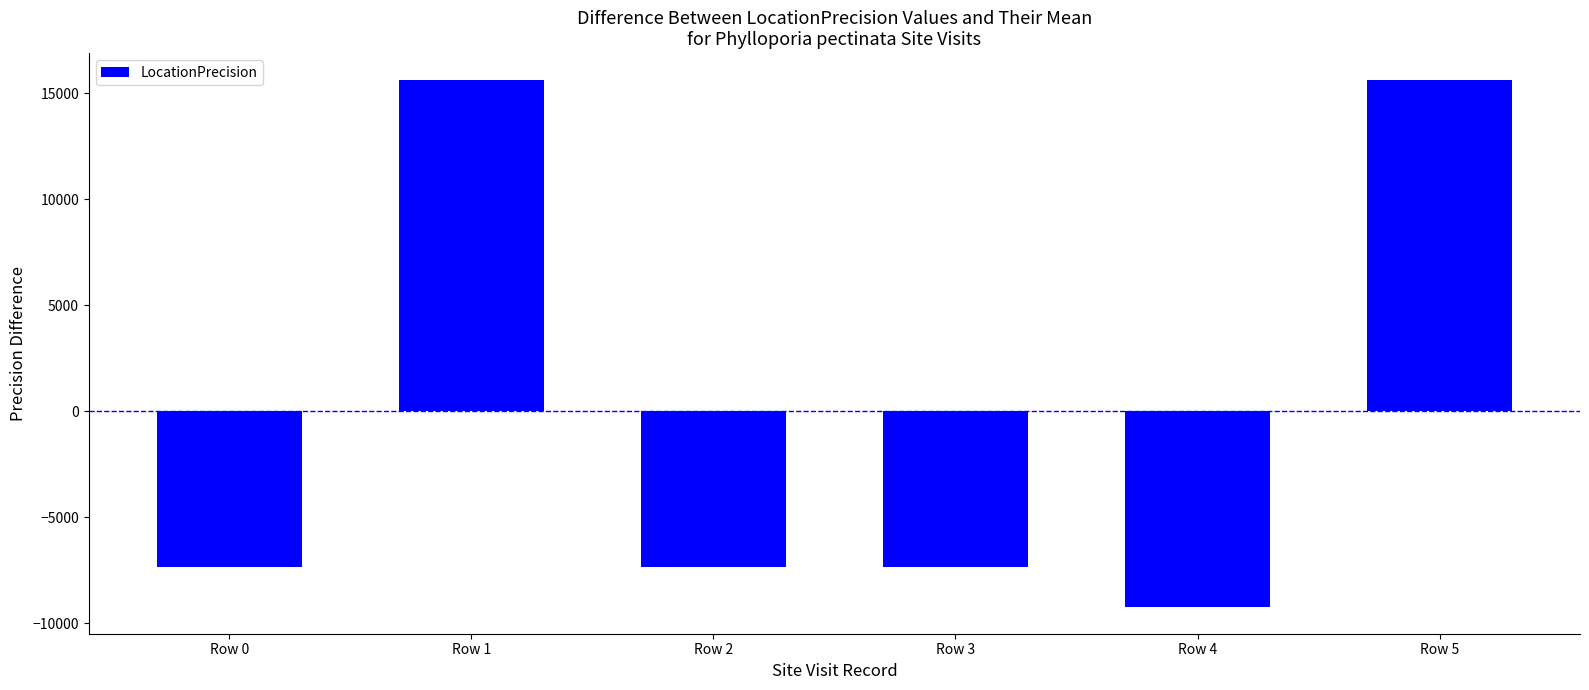

Reading left to right, what are all the values shown in this chart?

-7350	15650	-7350	-7350	-9250	15650